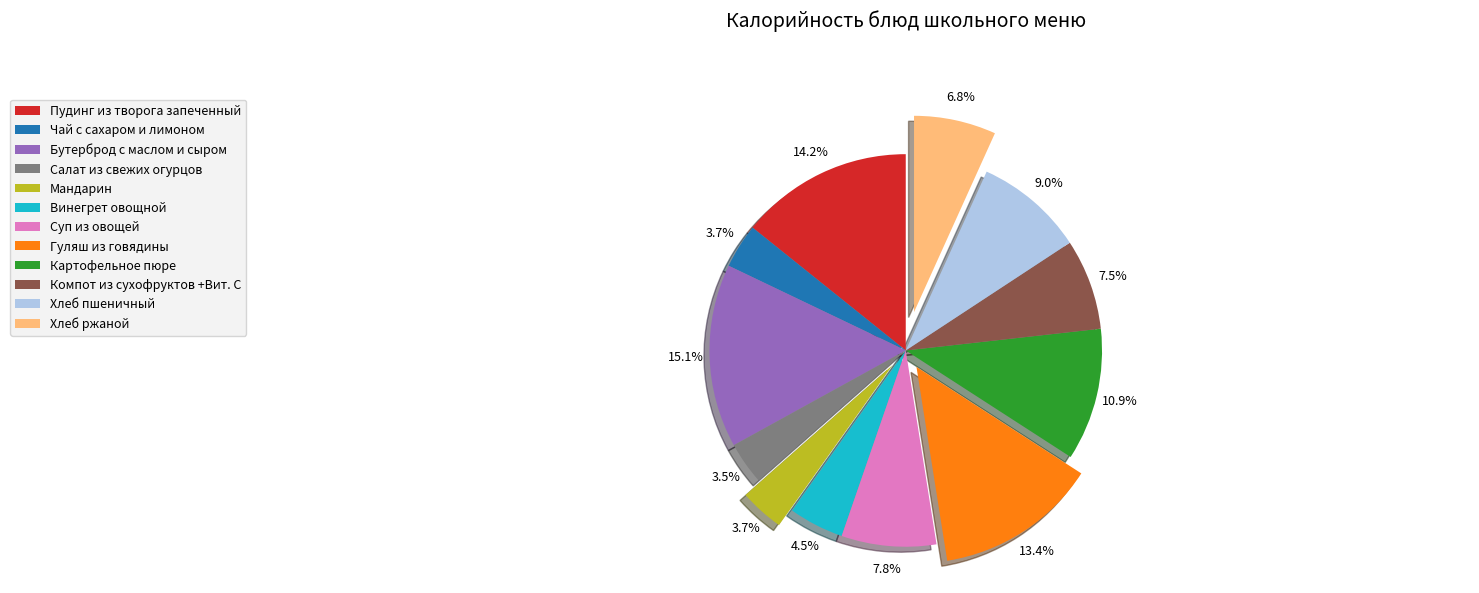

Combined, what portion of the pie is Гуляш из говядины and Пудинг из творога запеченный?

27.6%